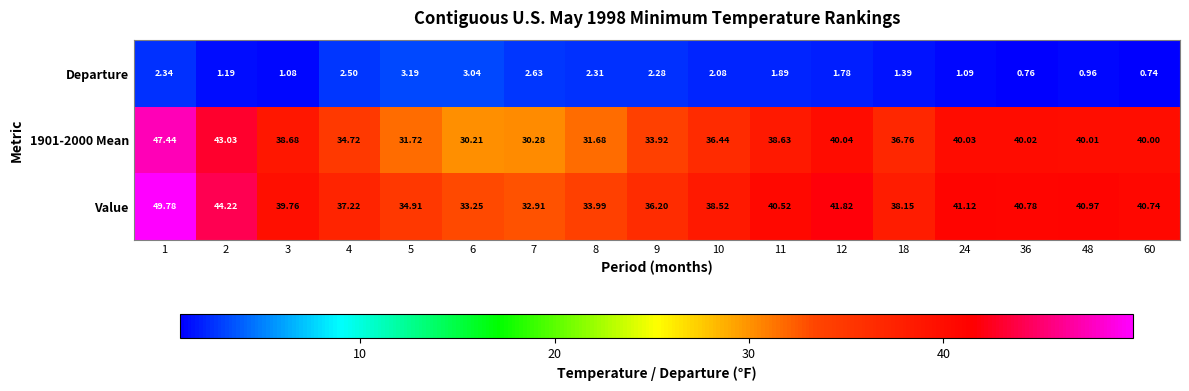

Which series has the largest total across all categories?

Value